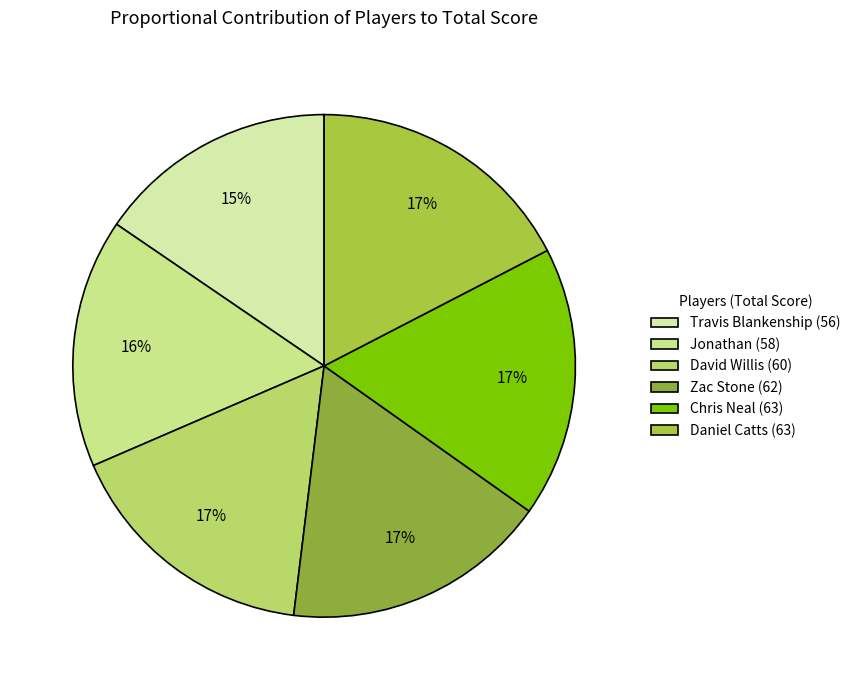

Which slice is the smallest?

Travis Blankenship